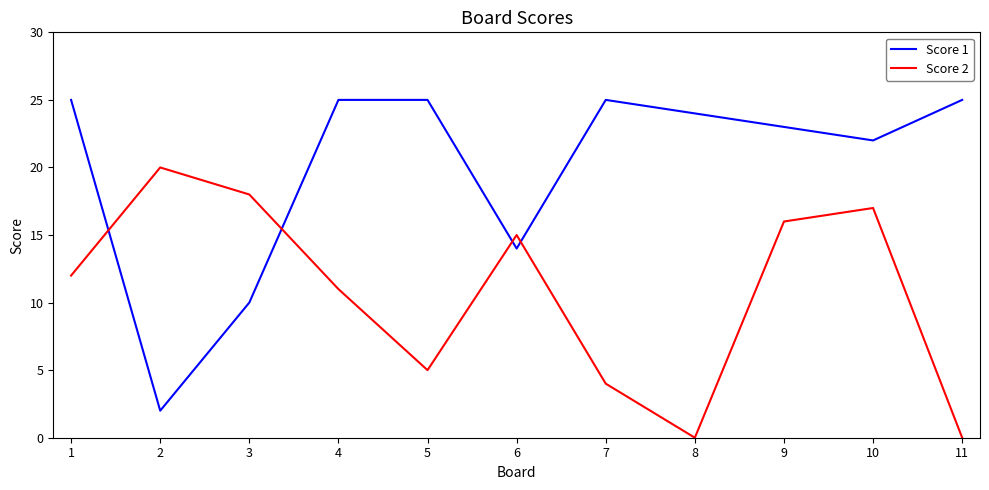

Where is Score 1 nearest to the value 13?

6